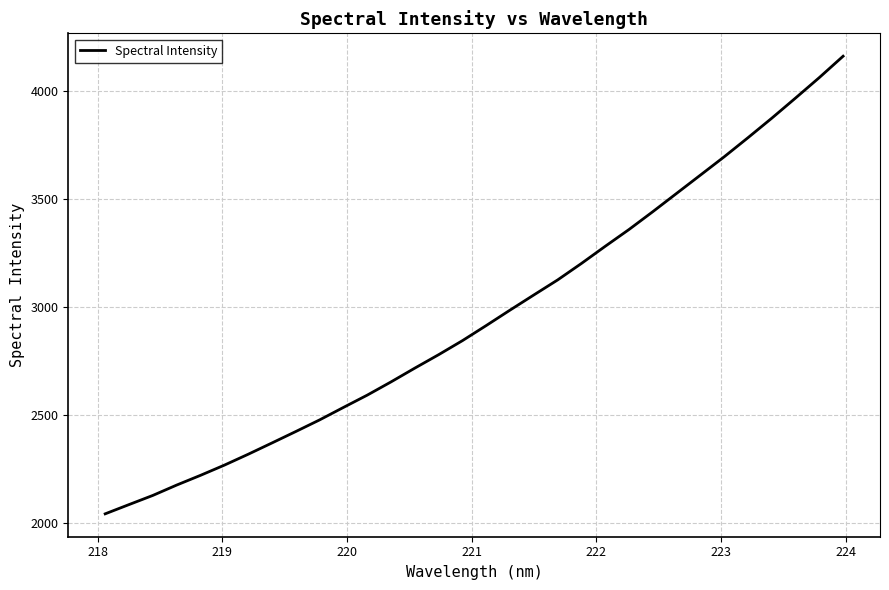

What is the maximum value shown in the chart?

4161.1